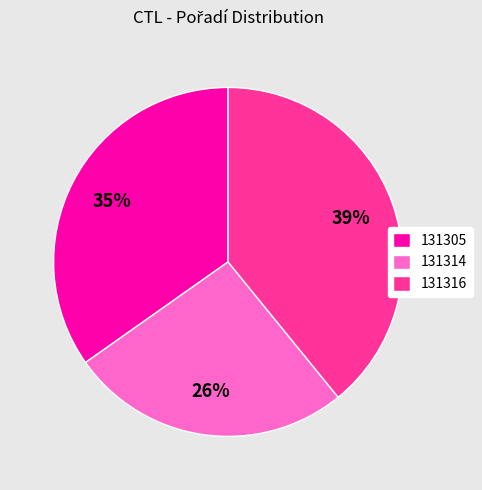

What is the ratio of the value at 131316 to the value at 131305?

1.1